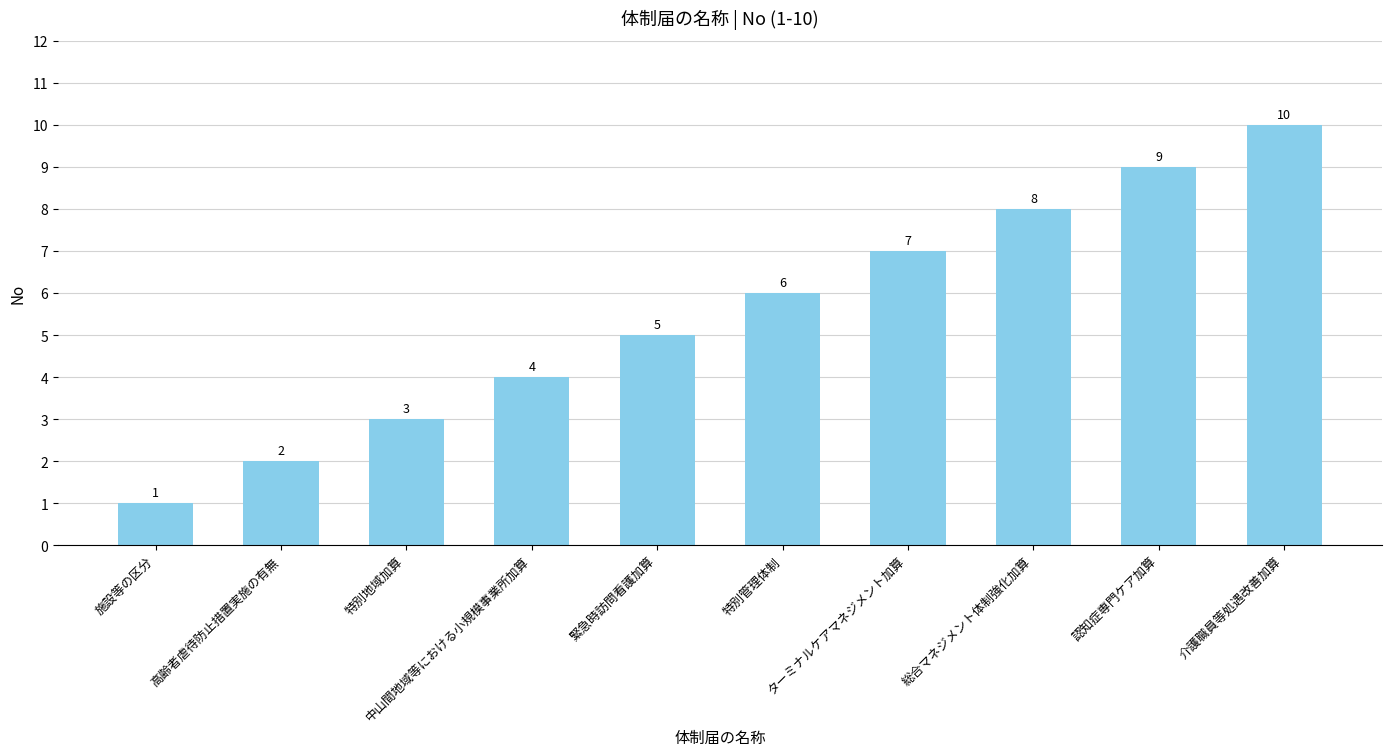

Does the chart contain any negative values?

No